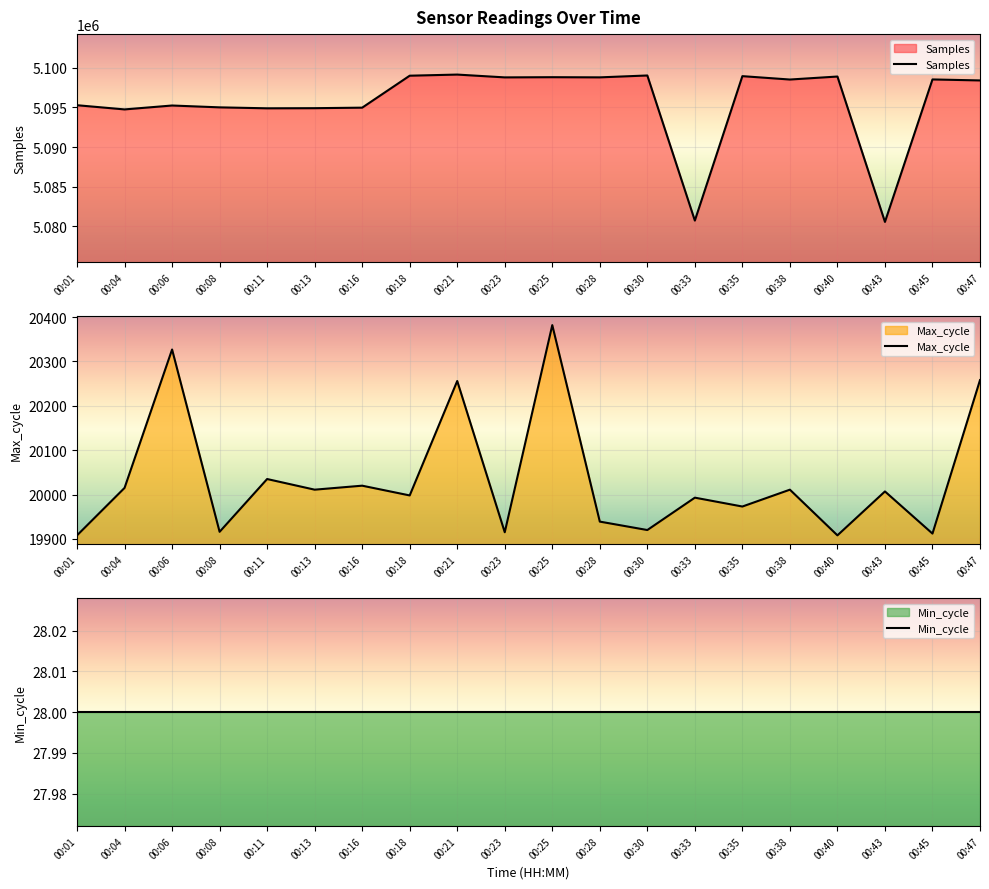

True or false: Max_cycle and Samples intersect in this chart.

False